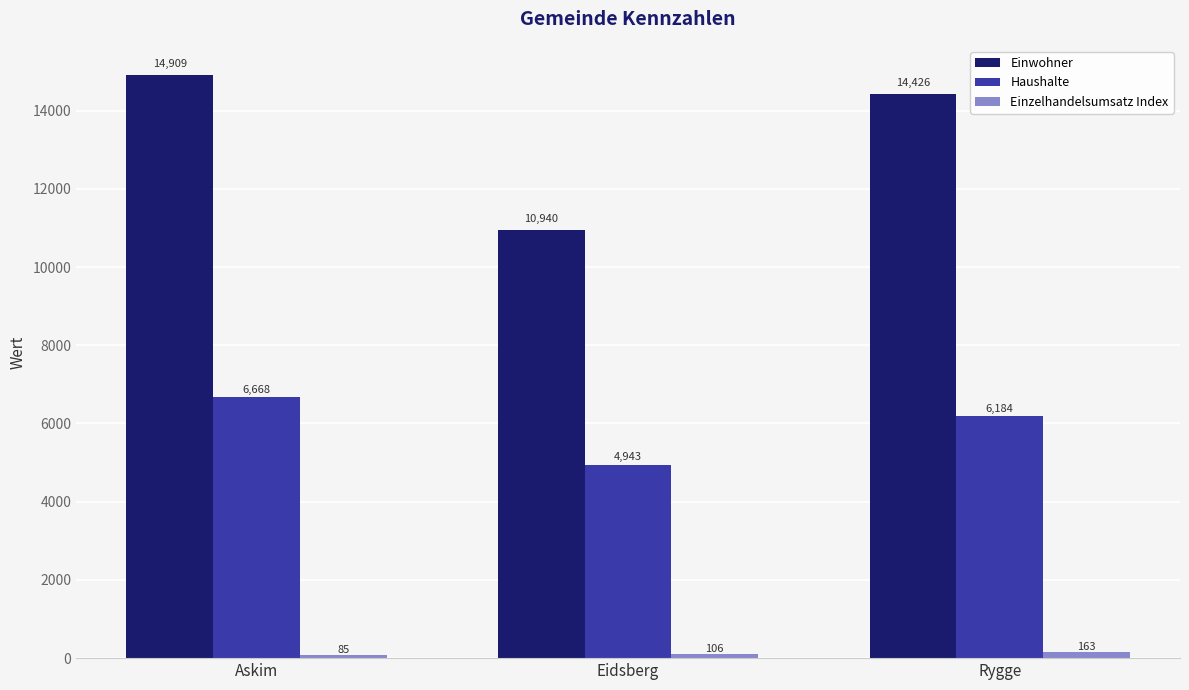

List the series in order of their peak value, lowest first.

Einzelhandelsumsatz Index, Haushalte, Einwohner